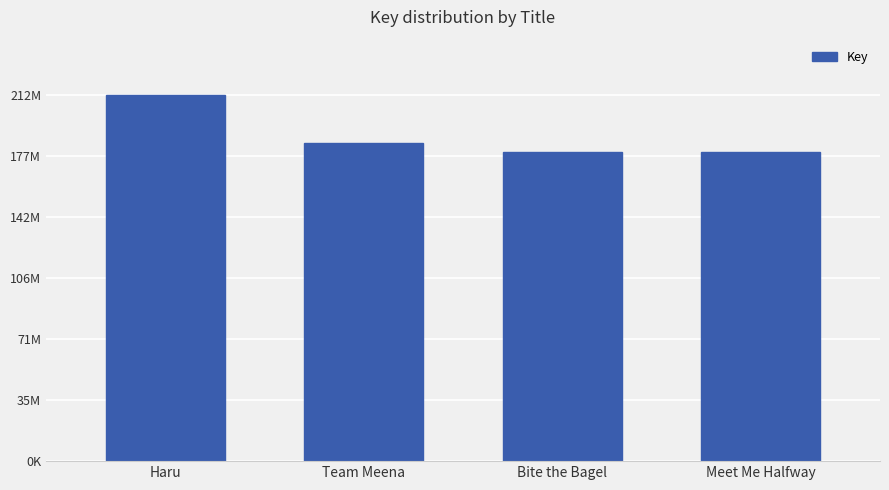

Where is the data nearest to the value 195865762?

Team Meena